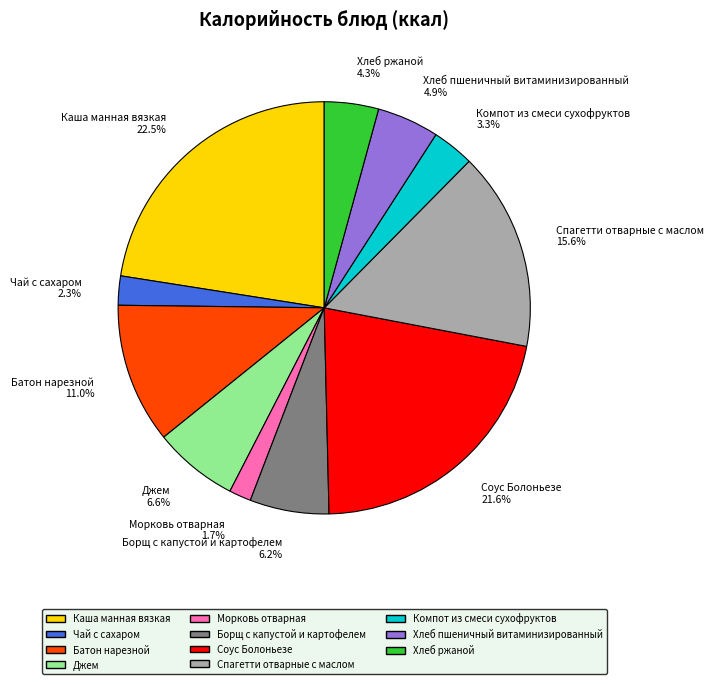

Which slice is the smallest?

Морковь отварная